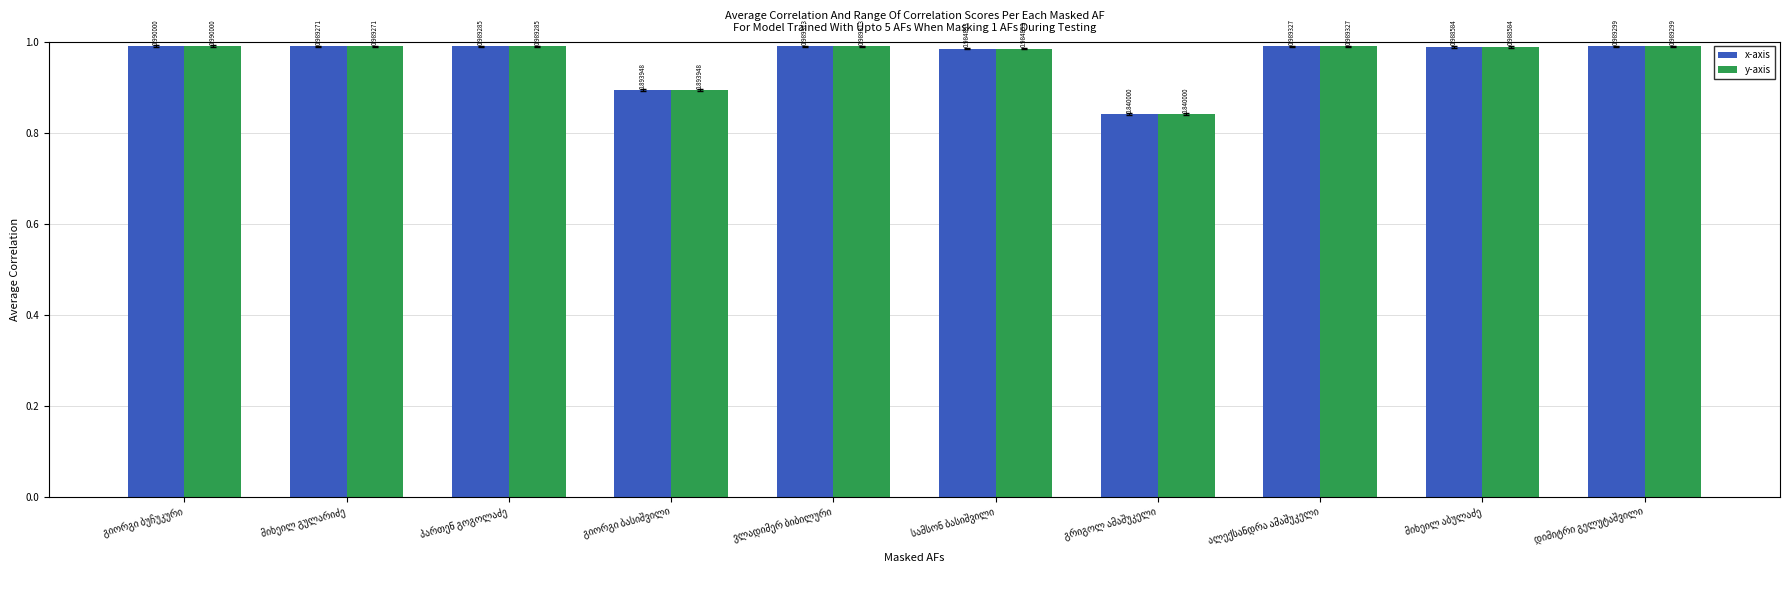

At how many categories does at least one series exceed 0?

10